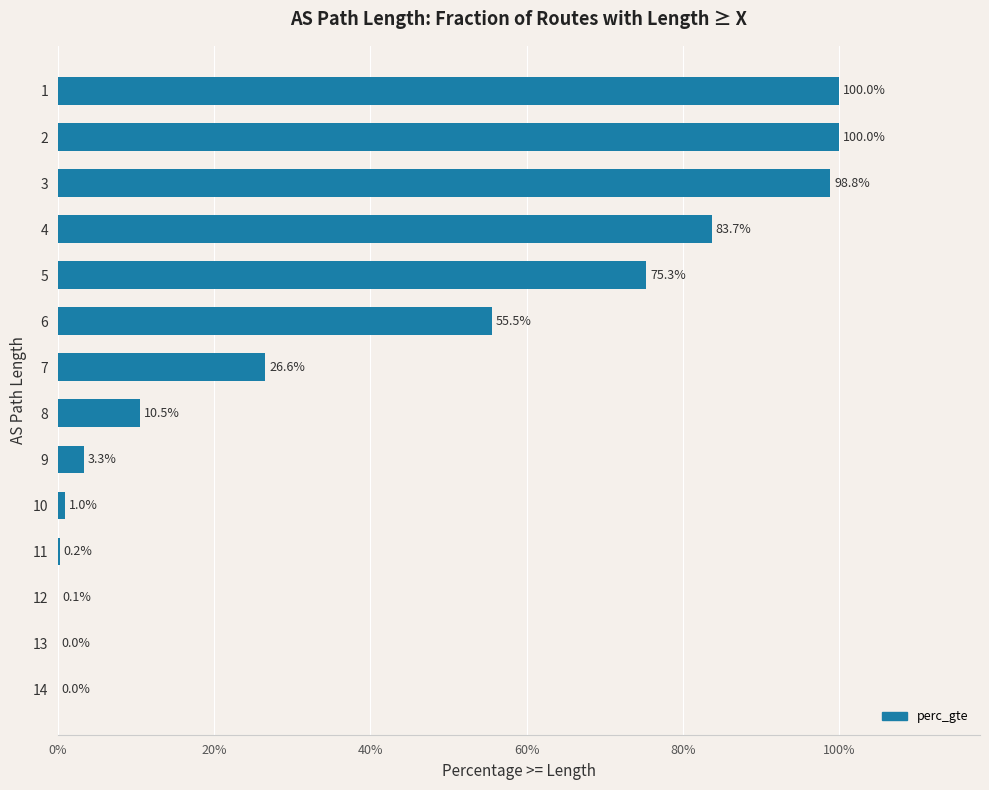

At which label is the value closest to 0?

14